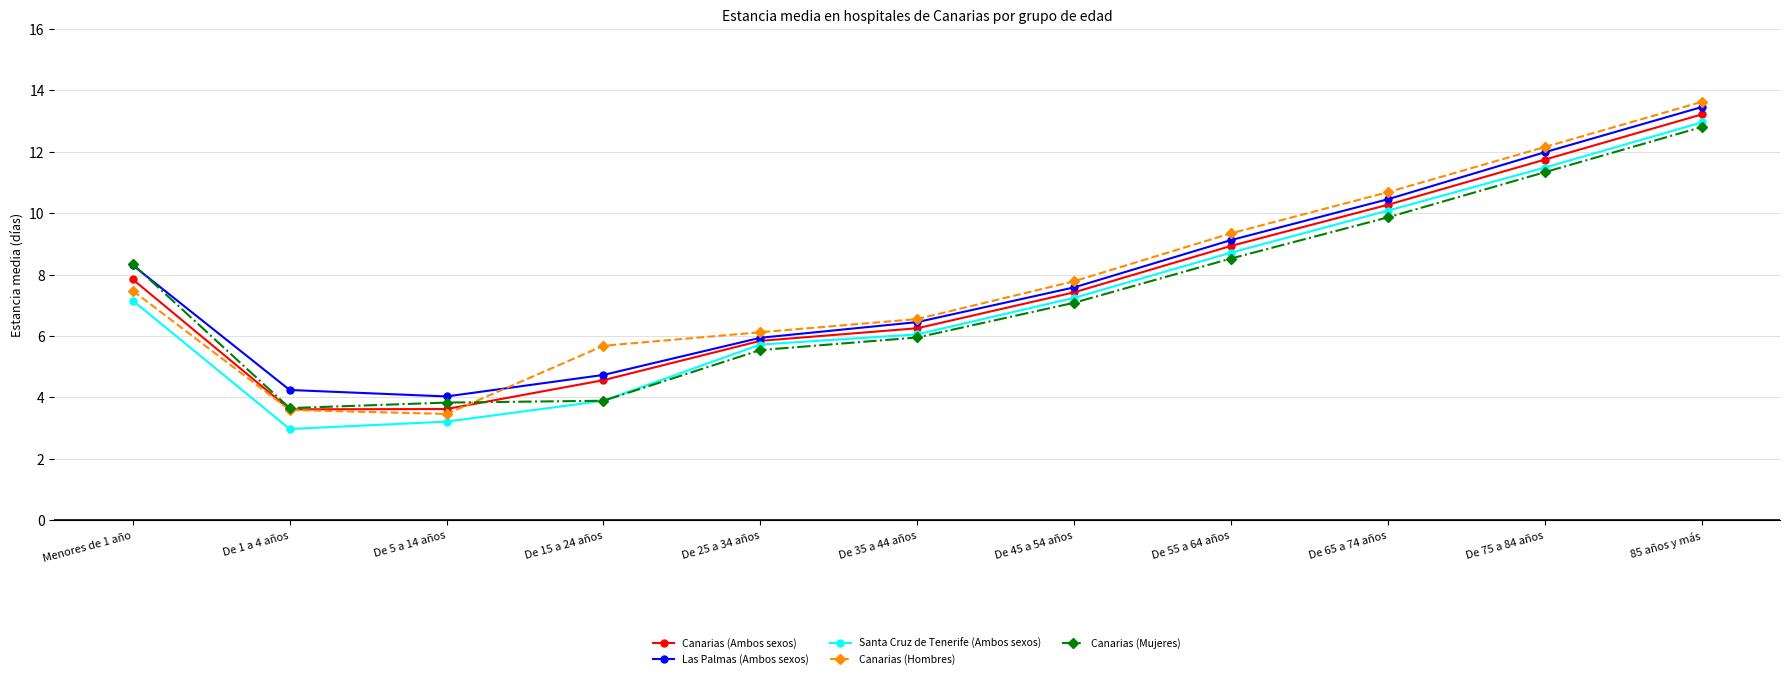

What is the approximate value of Canarias (Ambos sexos) at De 15 a 24 años?

4.6